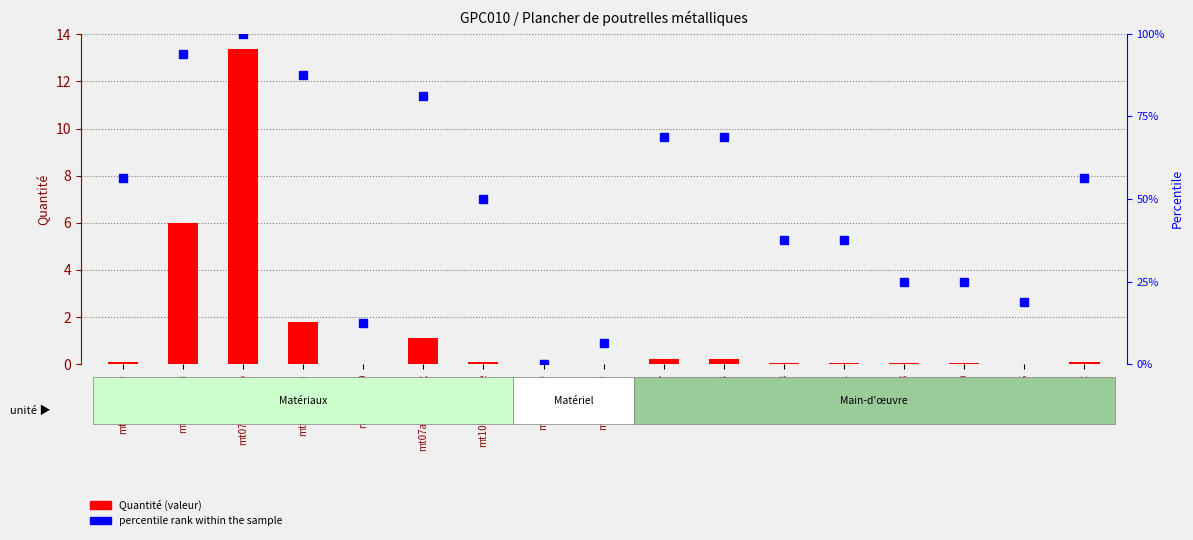

The value of percentile rank within the sample at mt08evm010 is 87.7. True or false?

False